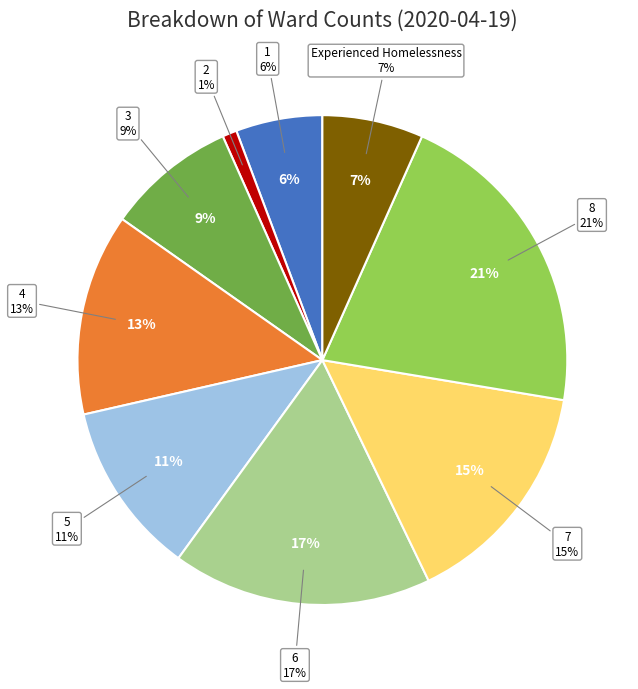

Combined, do 8 and 7 account for over 50%?

No